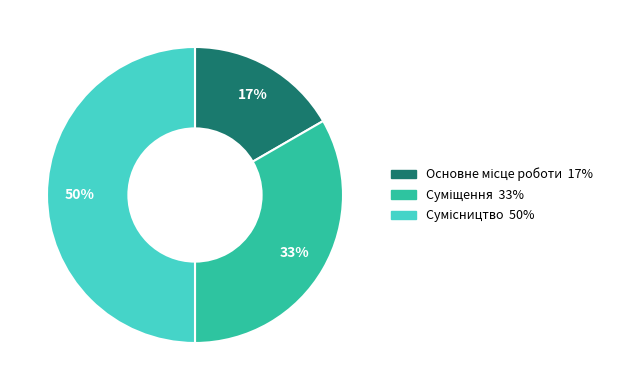

To the nearest percent, what is the difference between the largest and smallest slice percentages?

33%